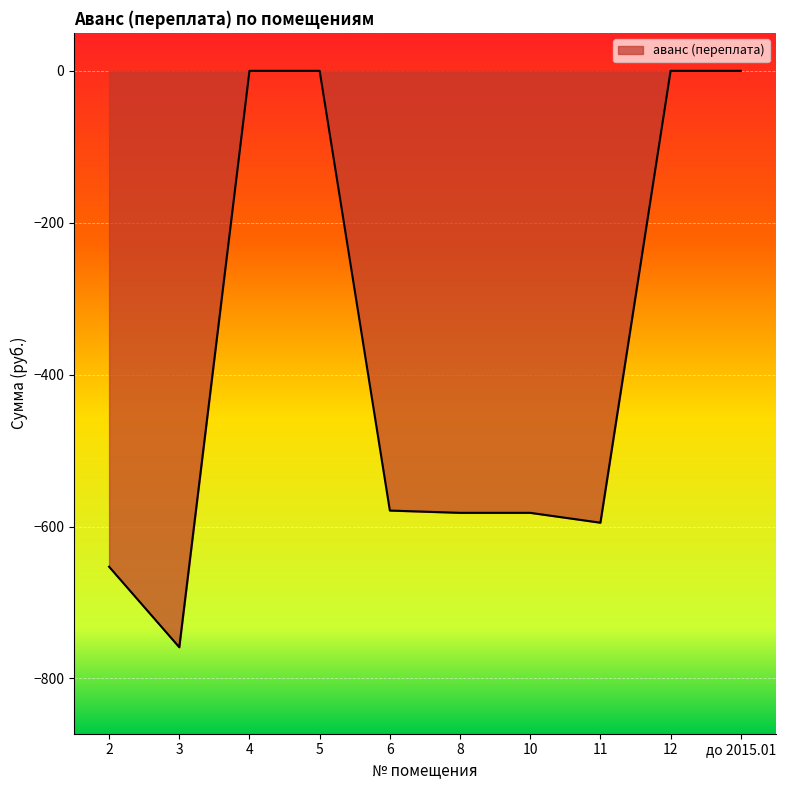

Which has a higher value, 11 or 12?

12